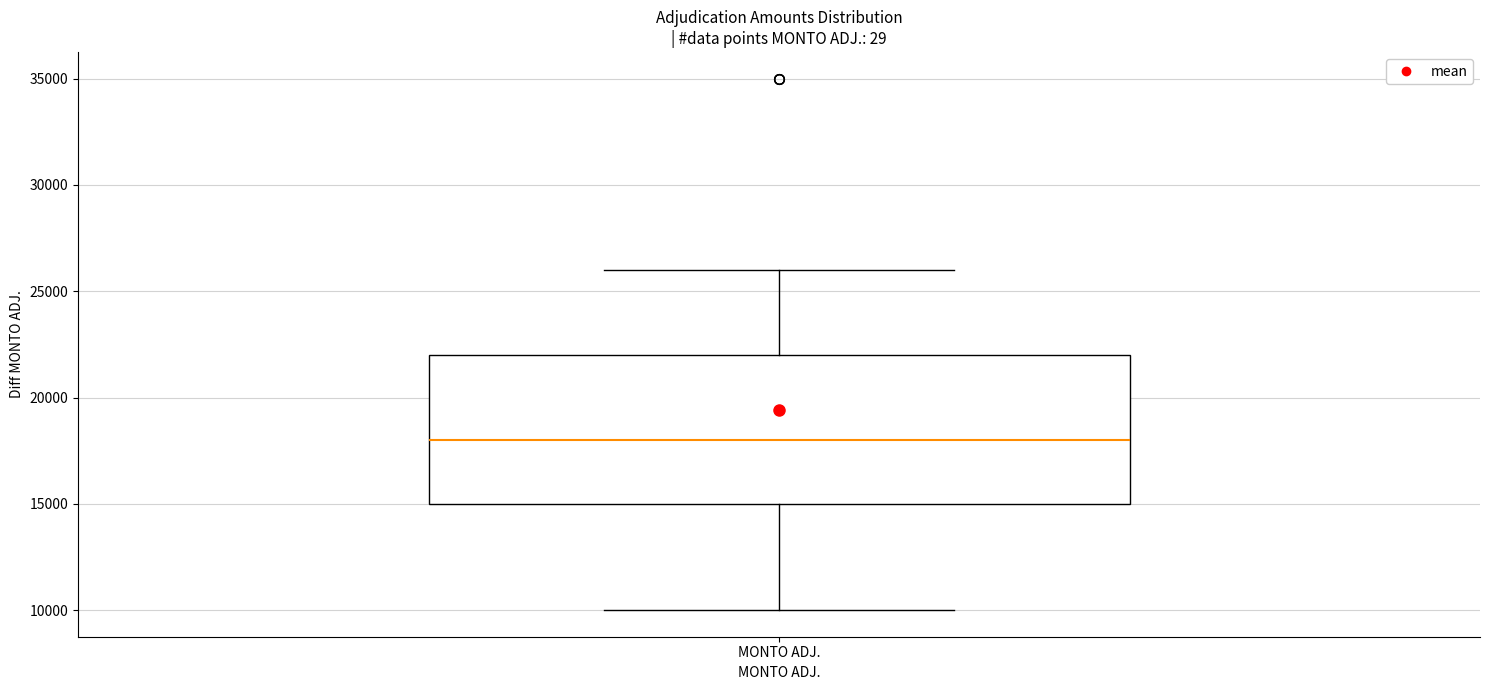

Where does the upper whisker of the box for MONTO ADJ. end on the y-axis? The values are not printed on the chart, so give them approximately, as read against the axis.

26000